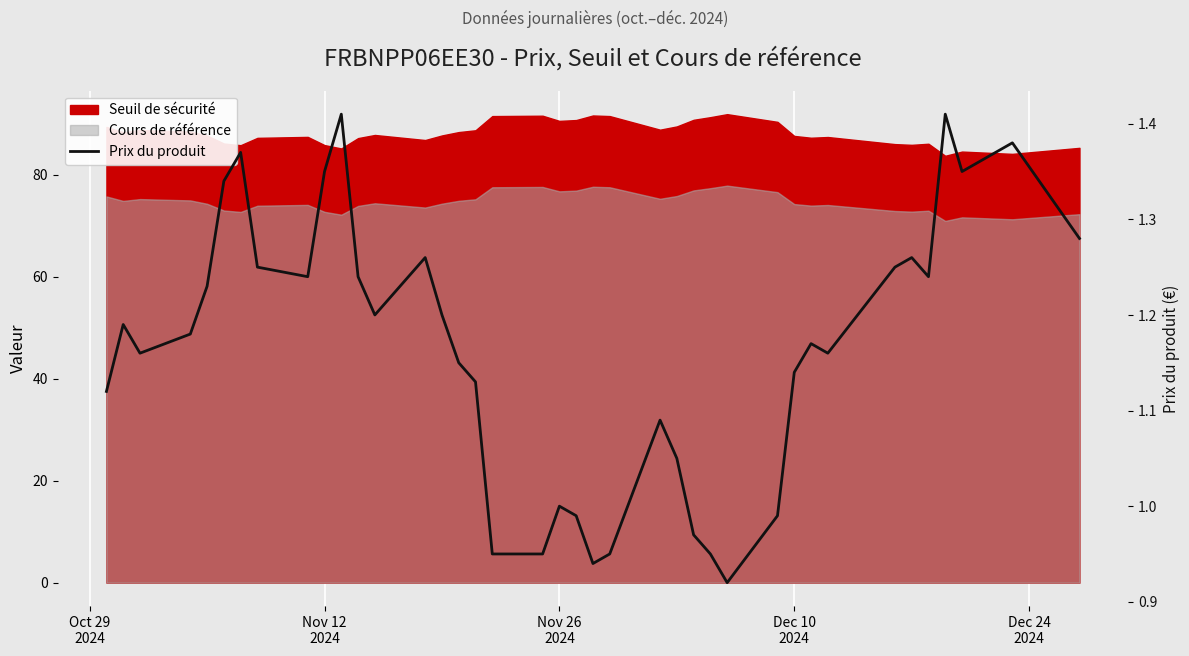

What is the maximum value shown in the chart?

1.4